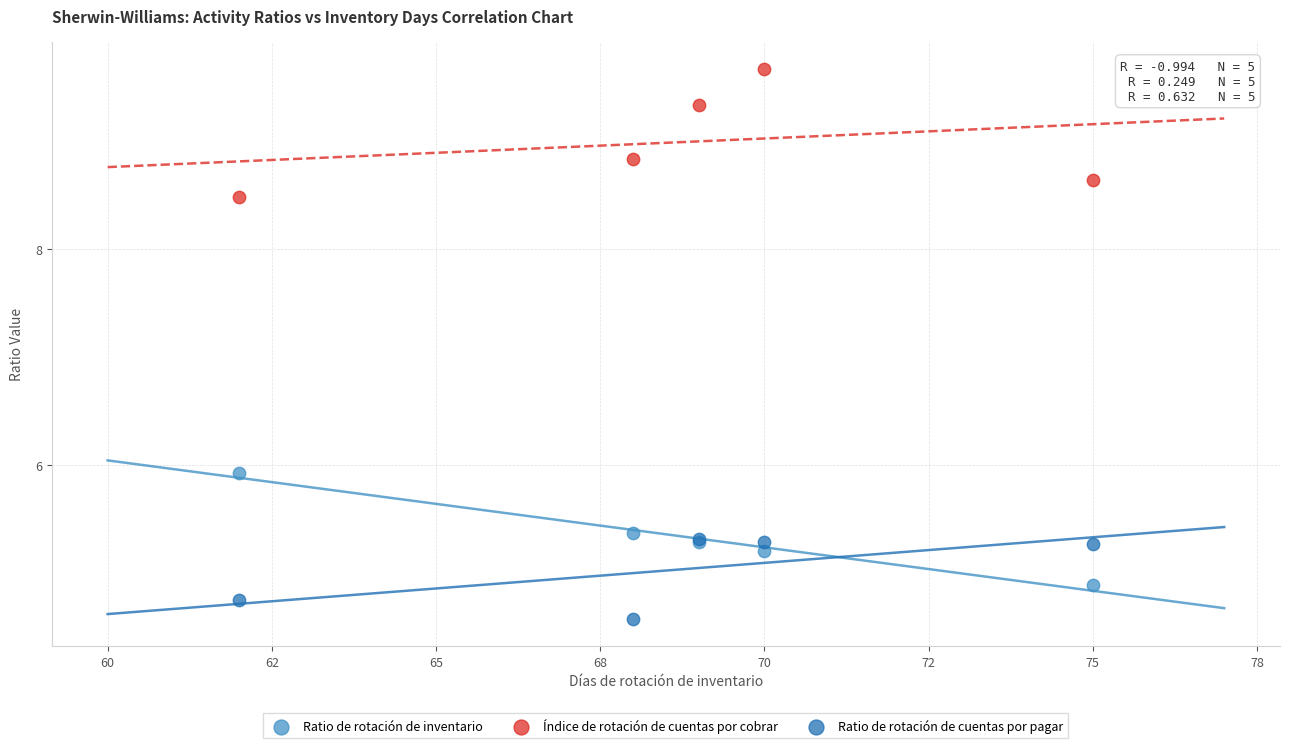

Across all series, what Y value is closest to 7?

5.9